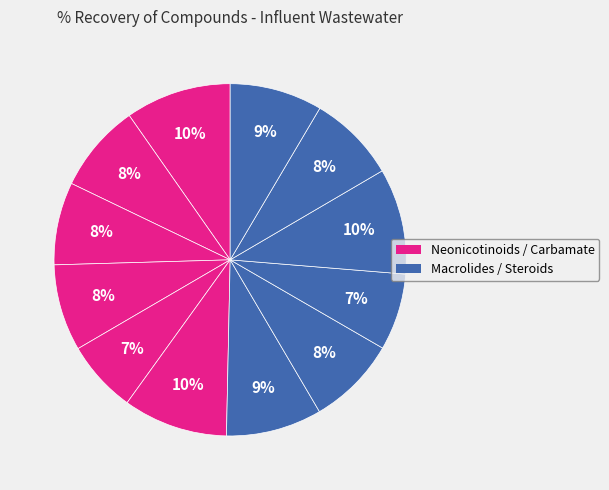

How many slices are in this pie chart?

12